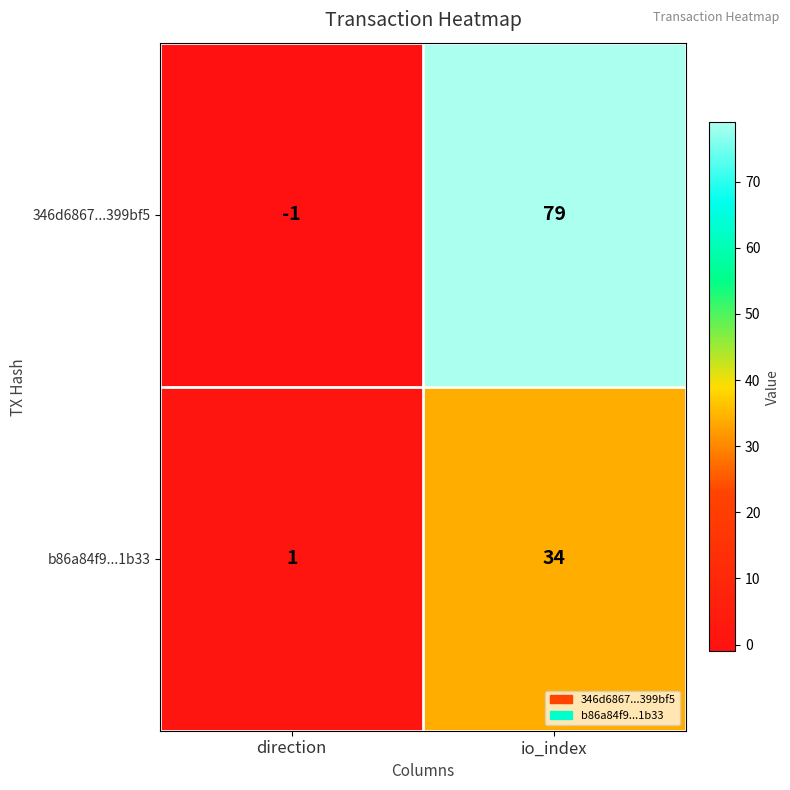

Reading right to left, what are all the values shown in this chart?

346d6867...399bf5: 79	-1
b86a84f9...1b33: 34	1